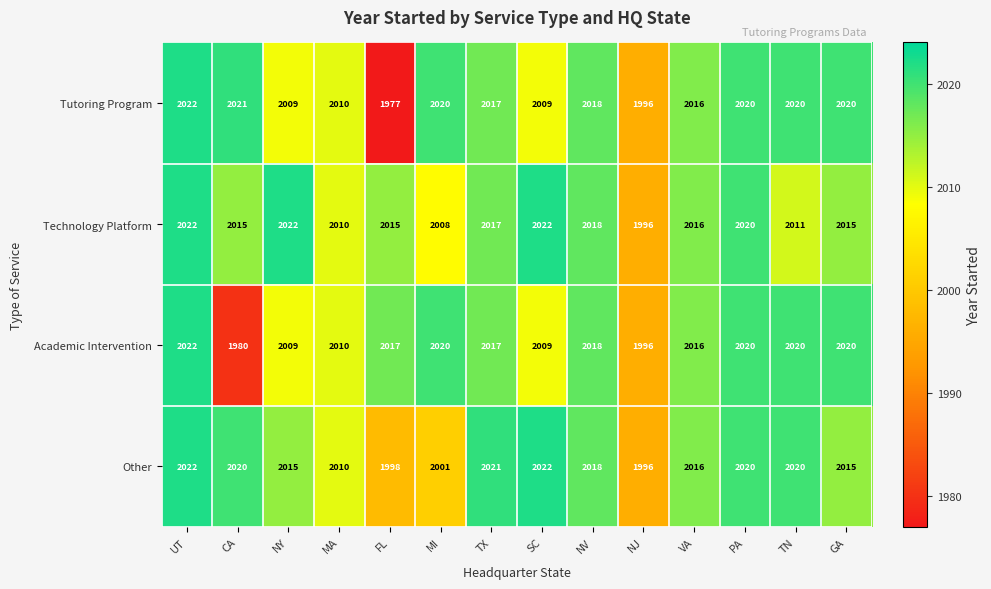

What is the sum of the Academic Intervention values at NJ and MI?

4016